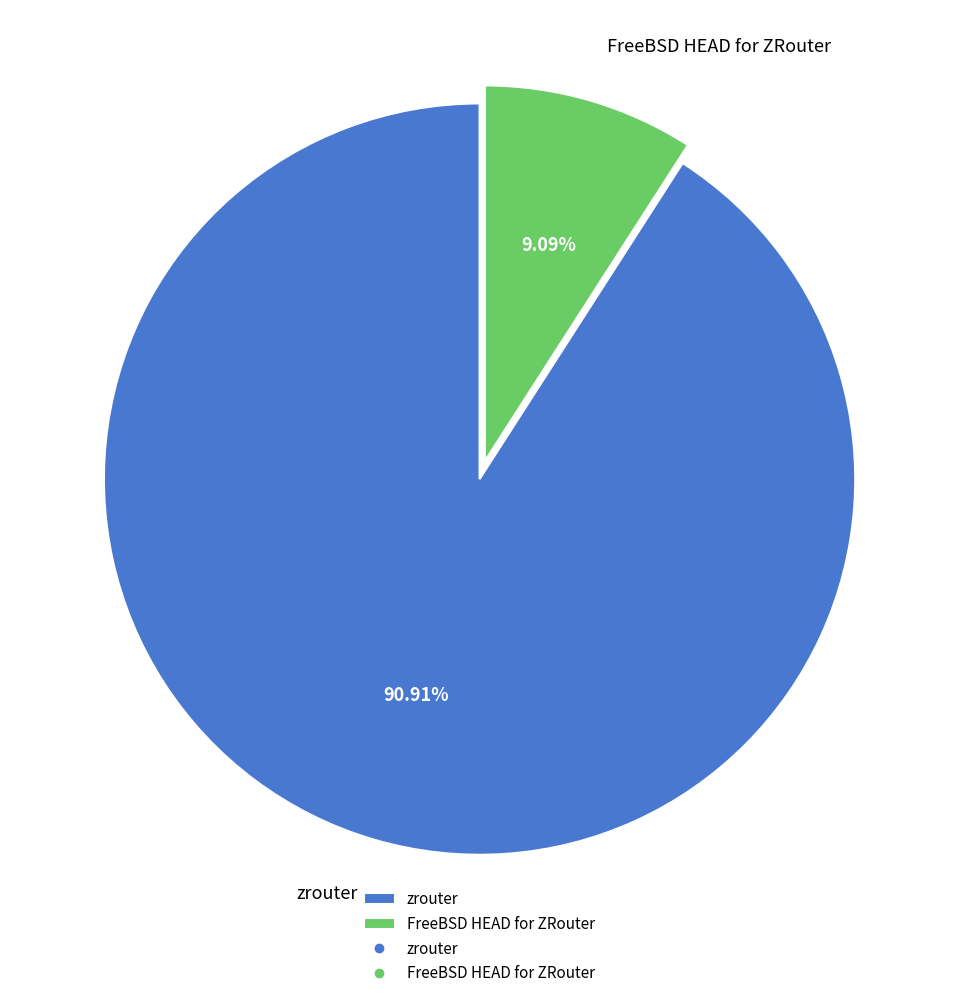

Rank the categories by value from highest to lowest.

zrouter, FreeBSD HEAD for ZRouter